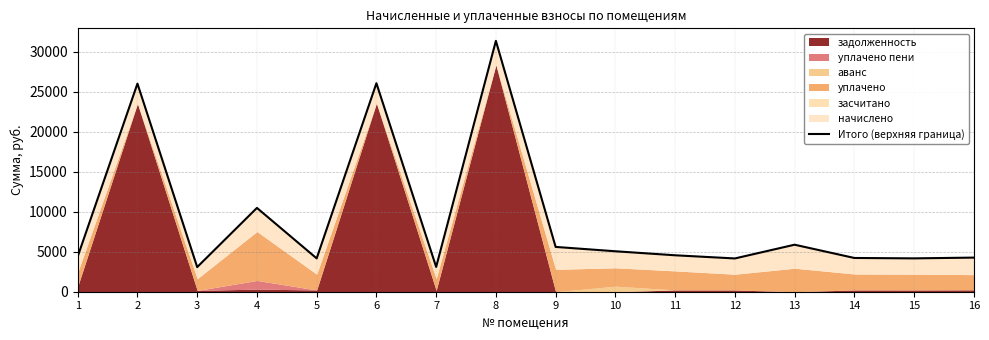

The chart shows a value of 1158.9 at 11. True or false?

False